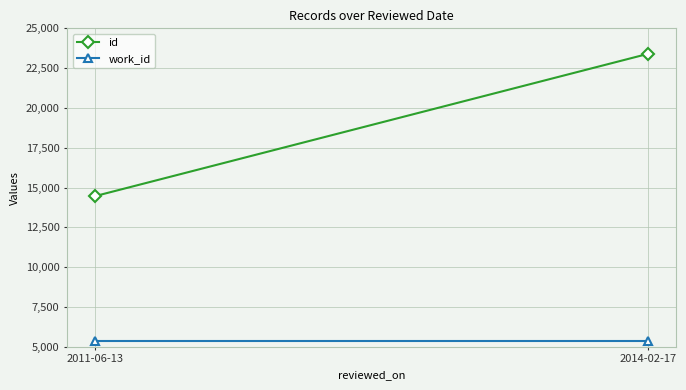

Is this an area chart (filled region under the line)?

No